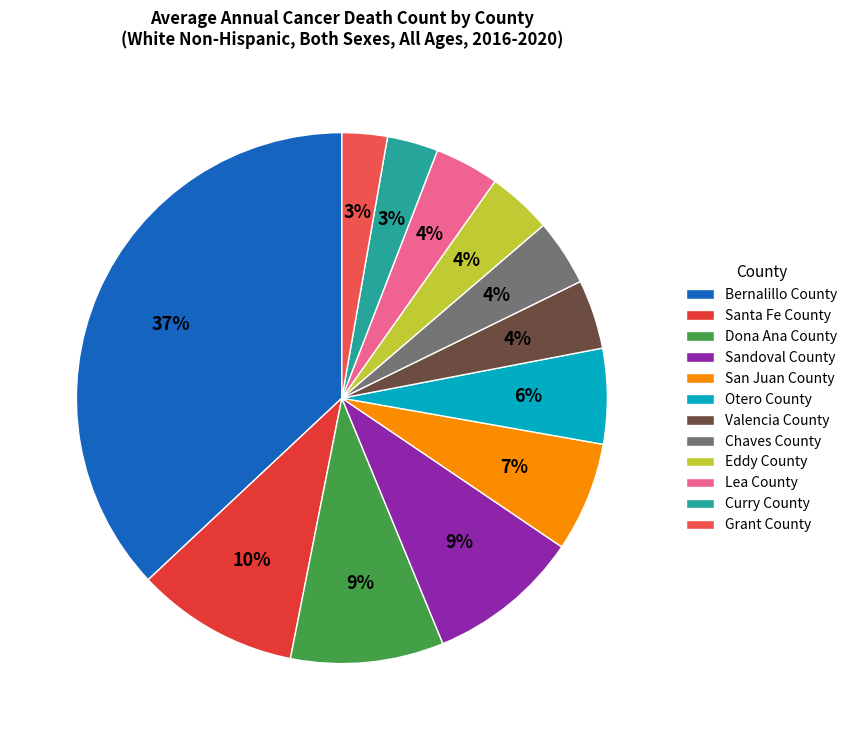

To the nearest percent, what percentage of the pie is Sandoval County?

9%